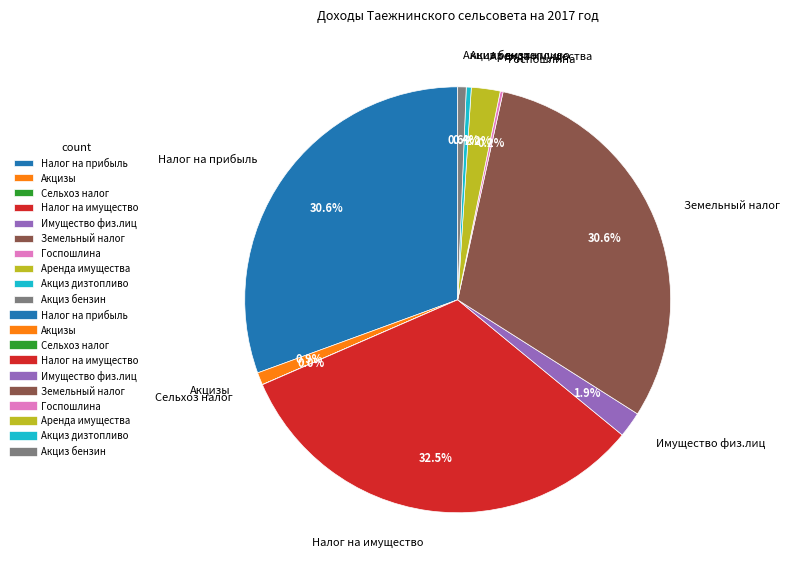

Approximately how many times larger is the value at Земельный налог compared to Налог на имущество?

0.9